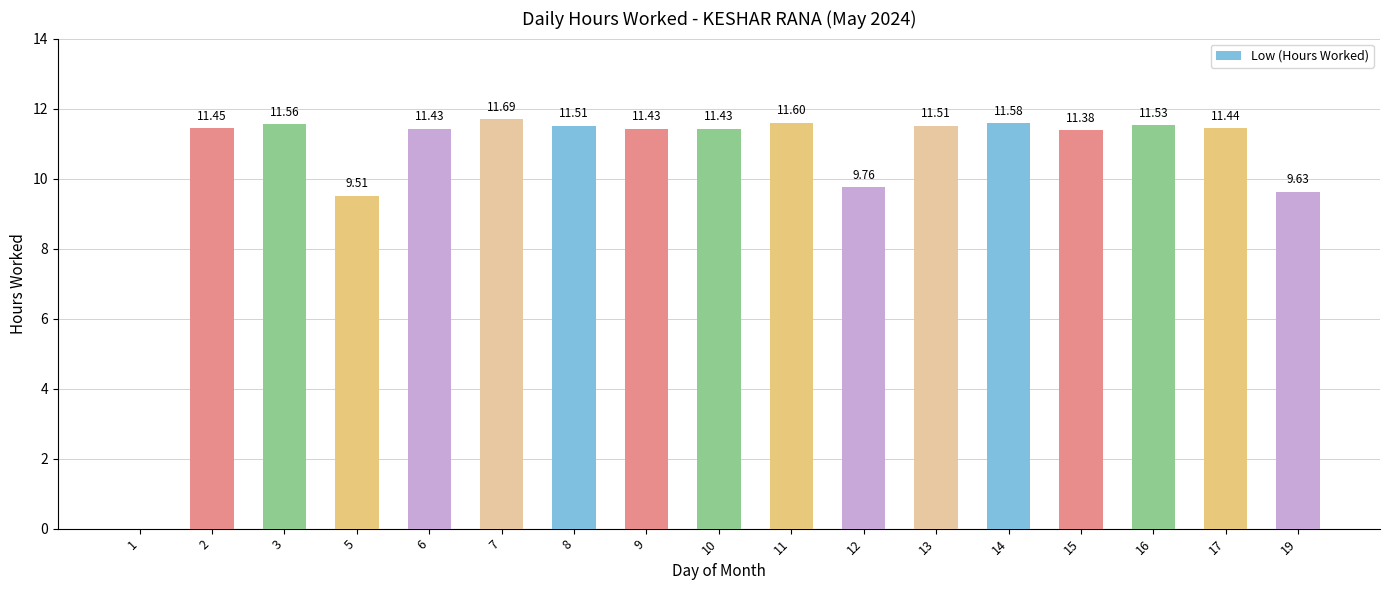

Which has a higher value, 3 or 1?

3